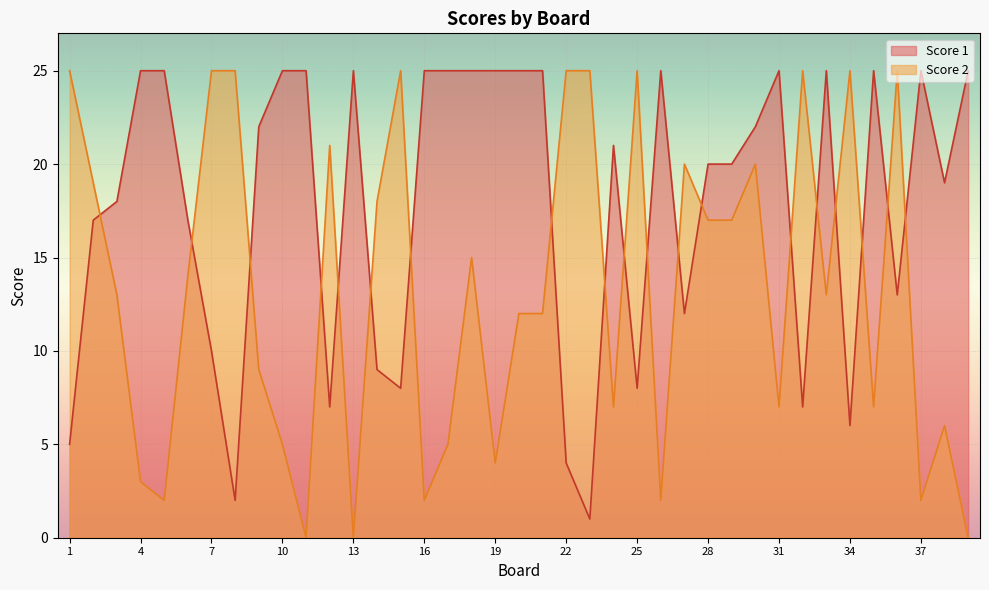

Is it true that Score 1 equals 25 at 33?

True